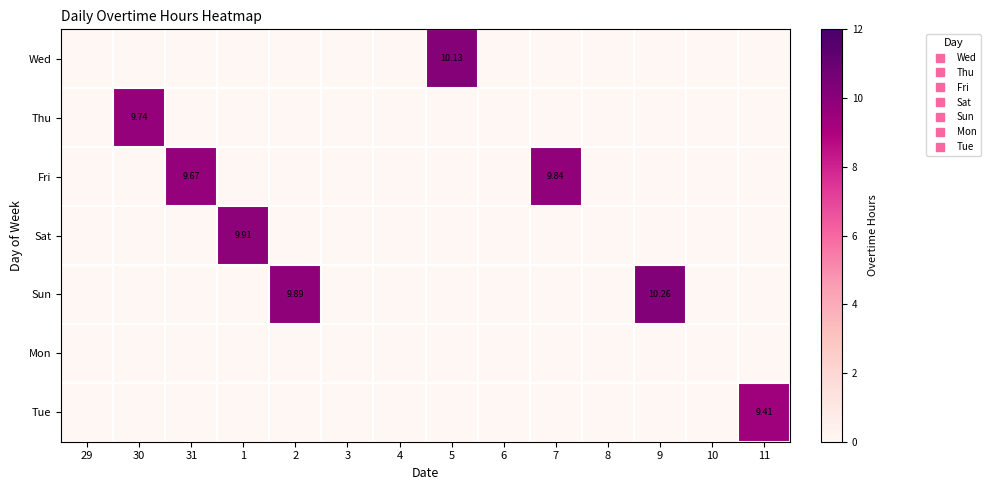

What is the maximum value for Sat?

9.9